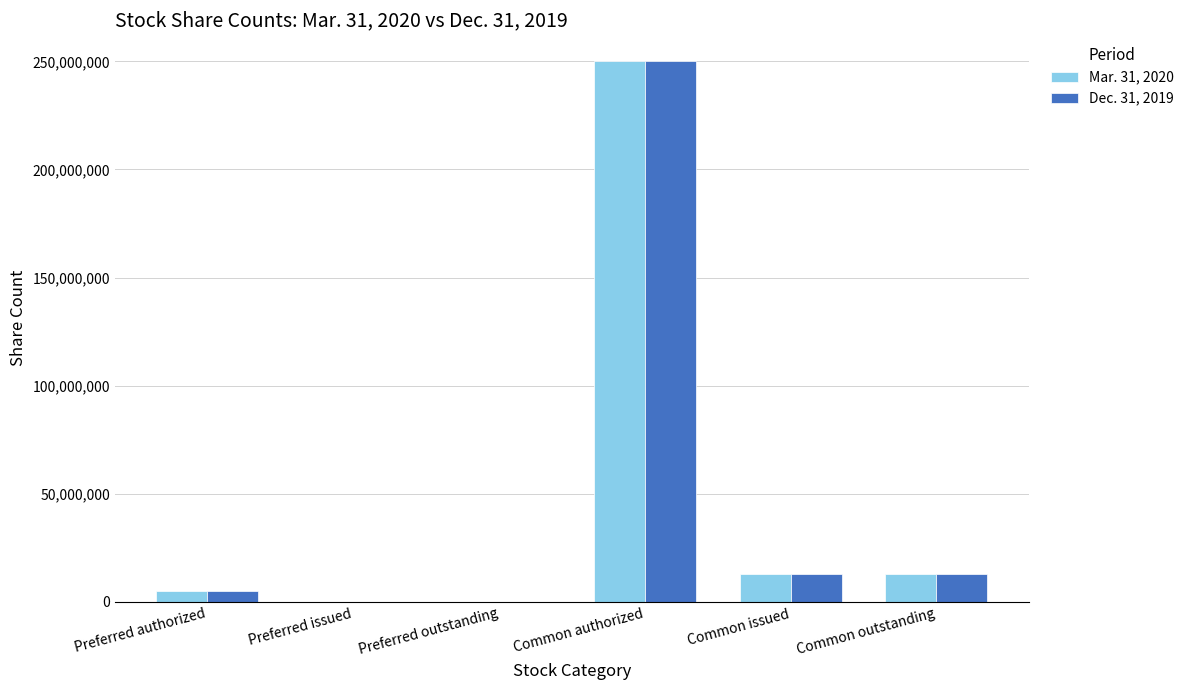

Which category has the highest value across all series?

Common authorized